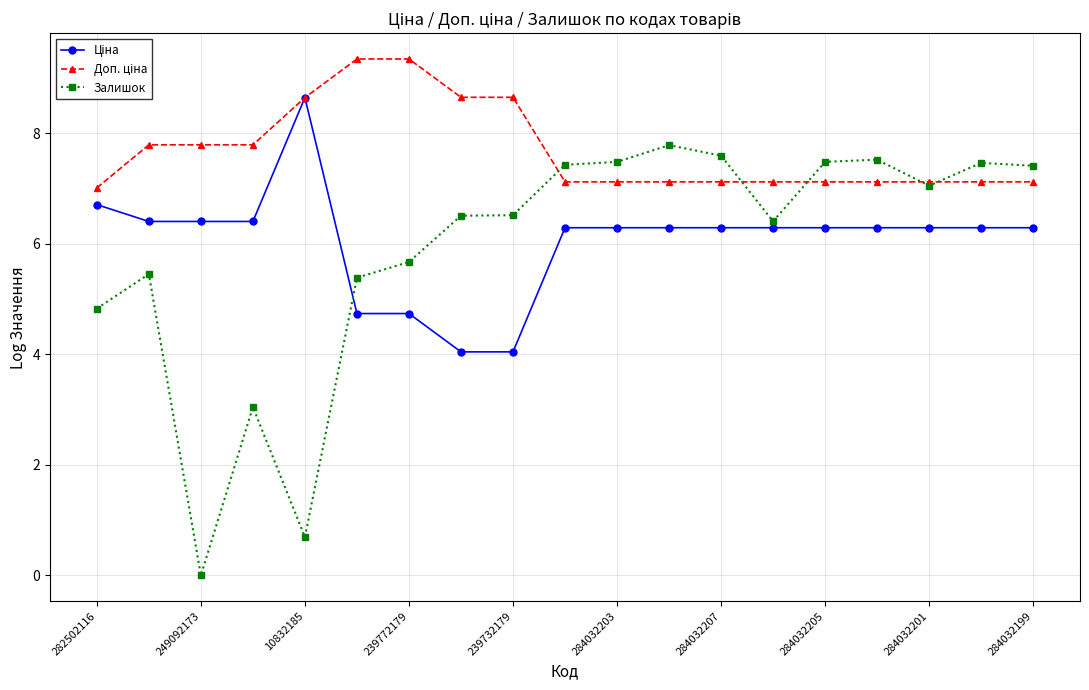

Does the chart display data point markers on the line(s)?

Yes